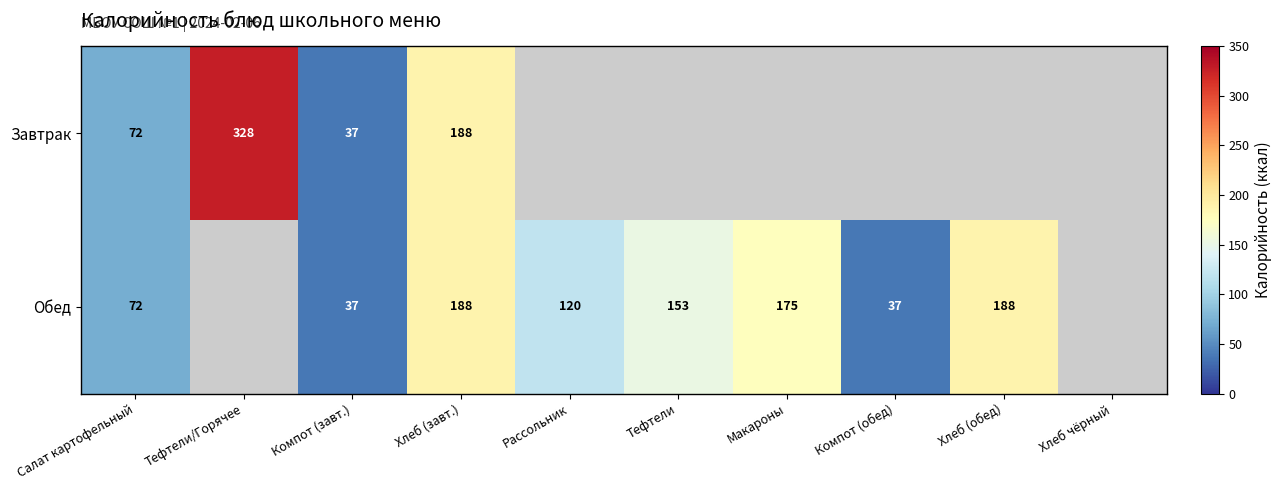

The value of Обед at Рассольник is 194. True or false?

False